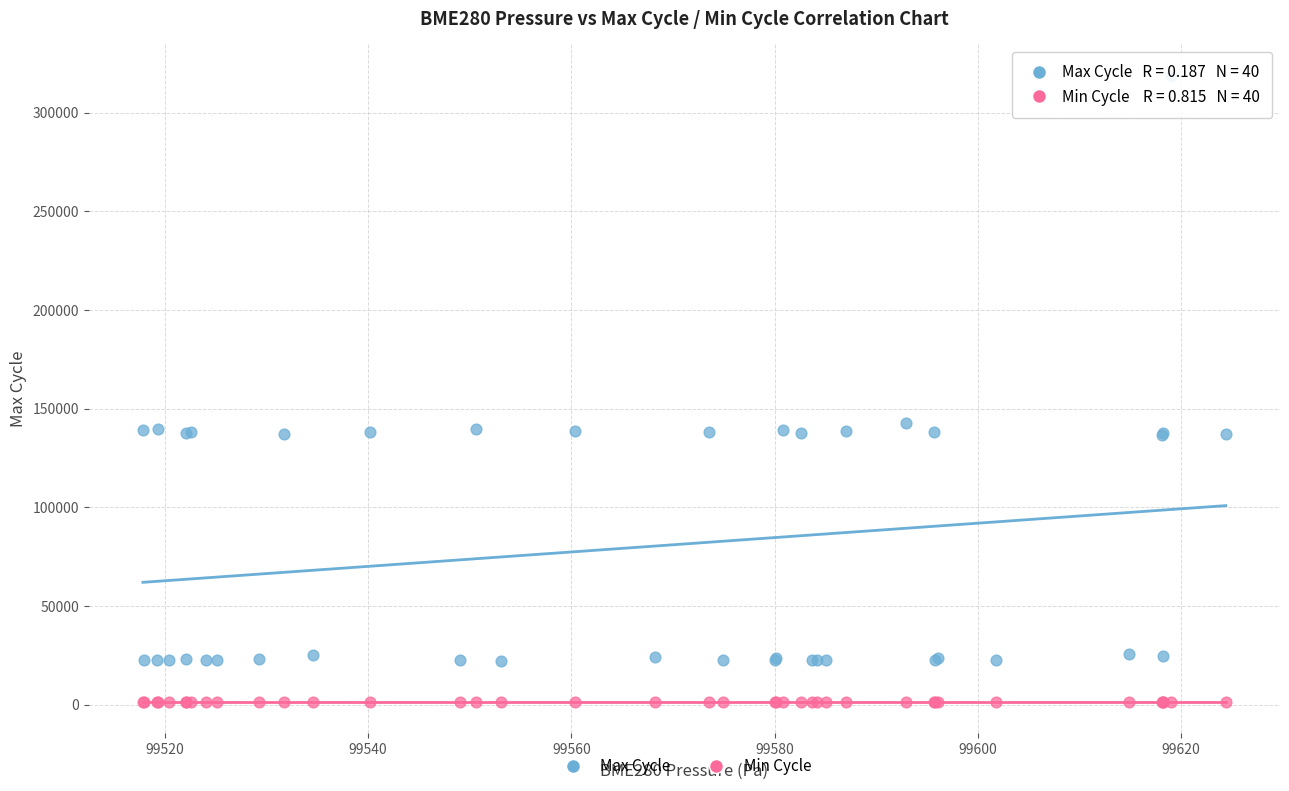

What are all the series names shown in the legend?

Max Cycle, Min Cycle